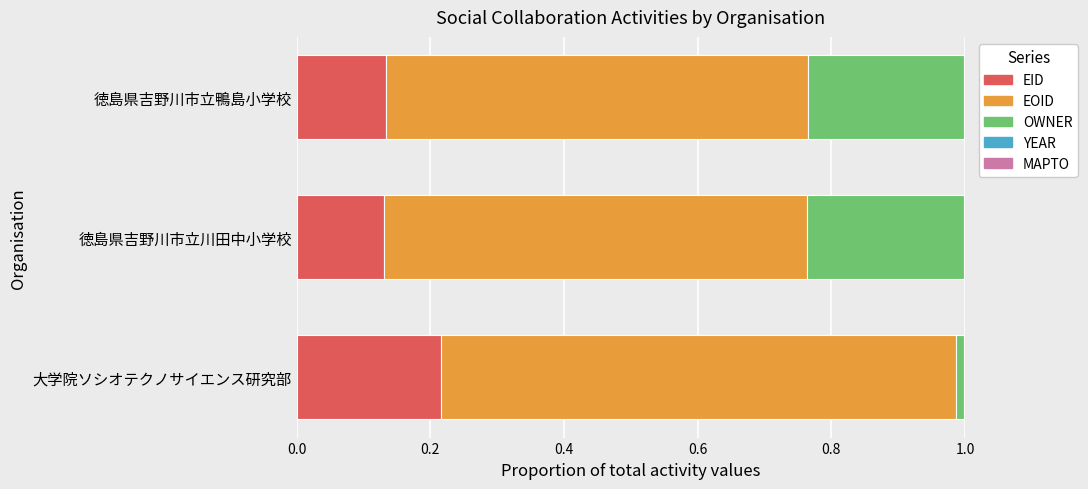

The value of EID at 徳島県吉野川市立川田中小学校 is 0.0. True or false?

False